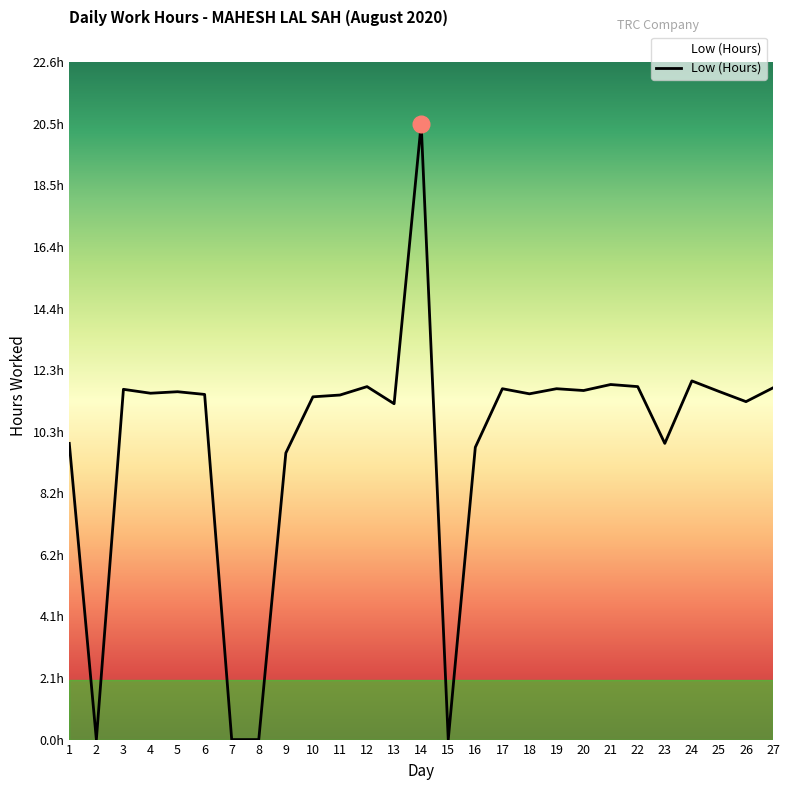

Is this an area chart (filled region under the line)?

Yes